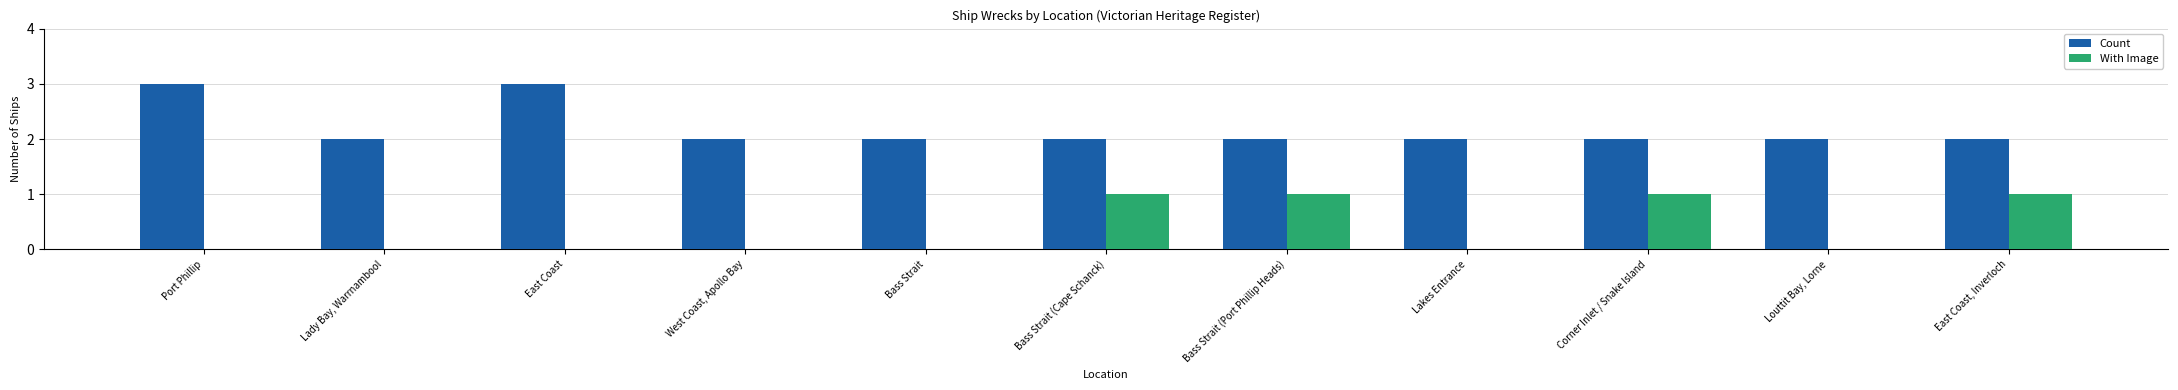

What is the sum of all With Image values?

4